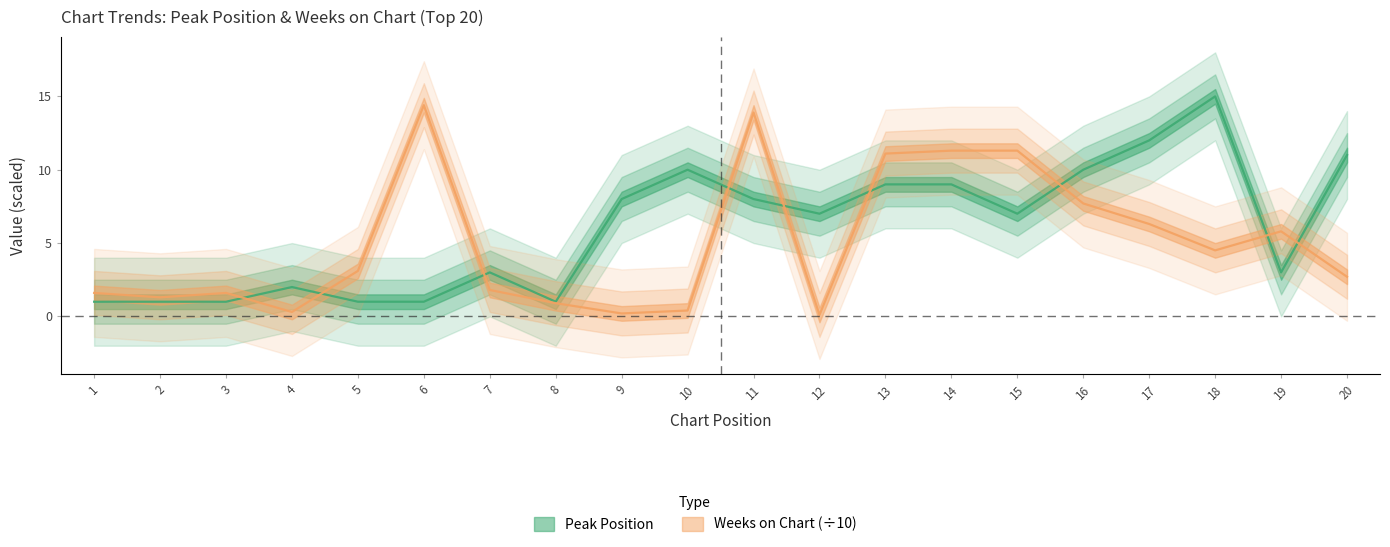

At which category does Peak Position reach its first local peak?

4